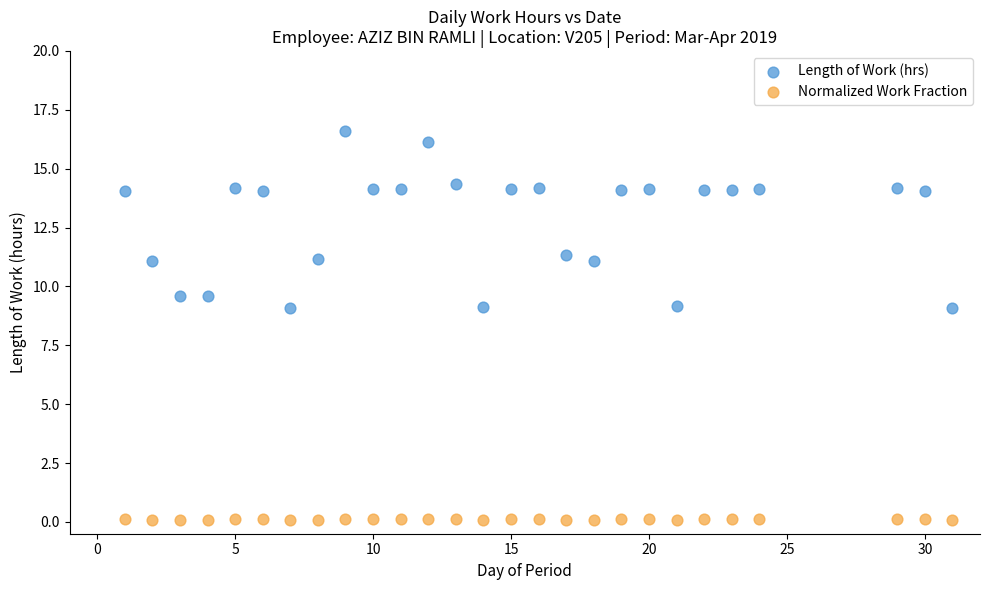

Across all data points, what is the range of Y values (max minus min)?

16.5